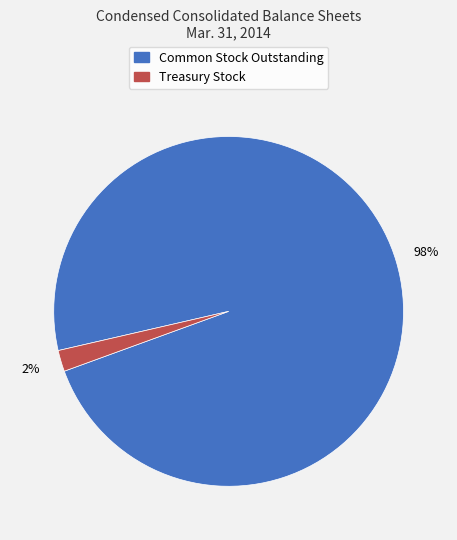

Is there a majority slice in this chart?

Yes